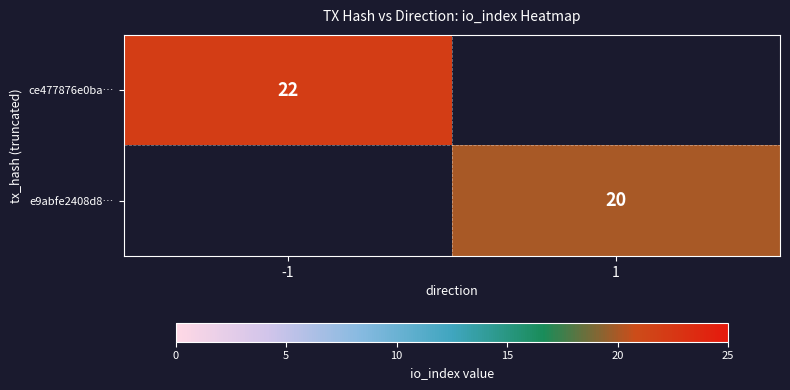

Is it true that e9abfe2408d8… equals 20 at 1?

True